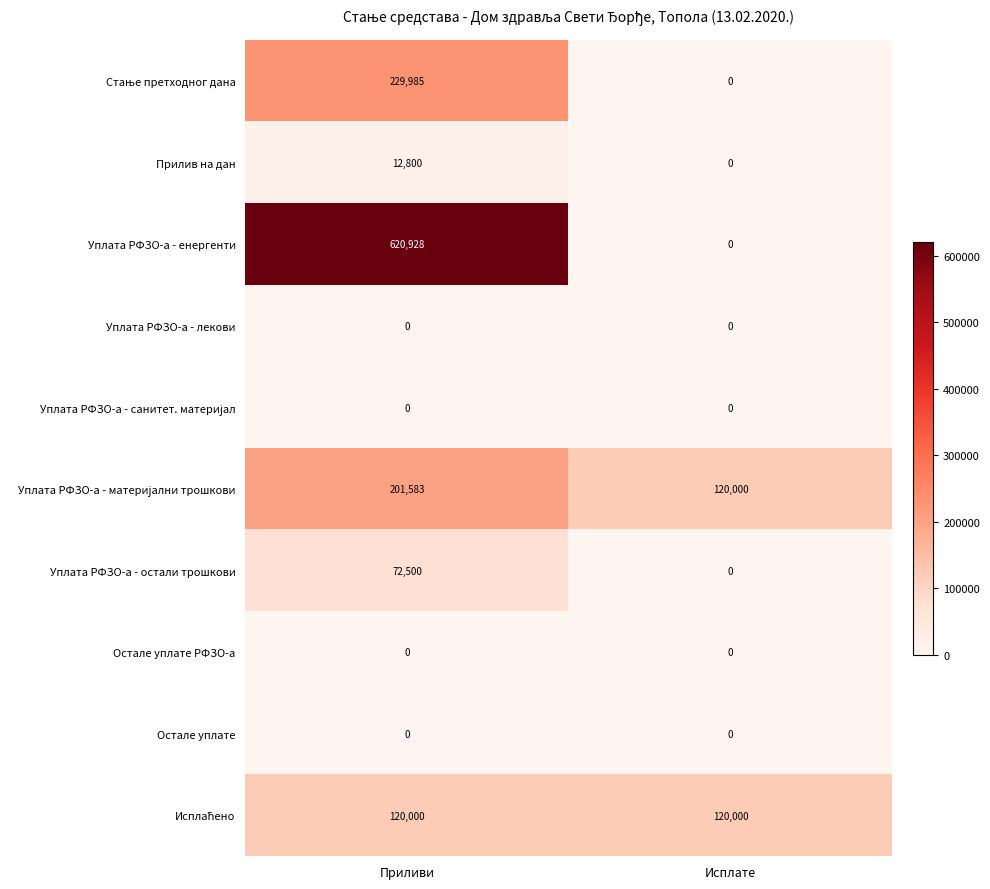

What is the approximate value of Прилив на дан at Приливи, to the nearest 100?

12800